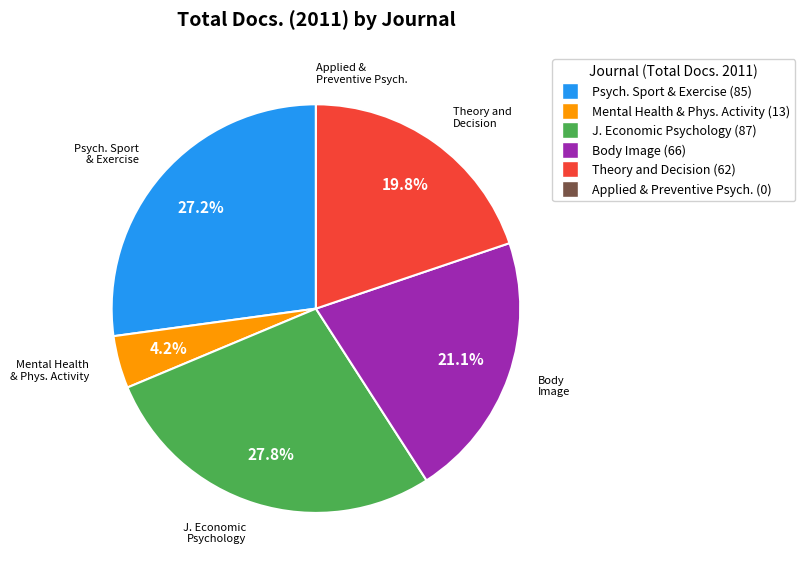

Which slice is the largest?

J. Economic Psychology